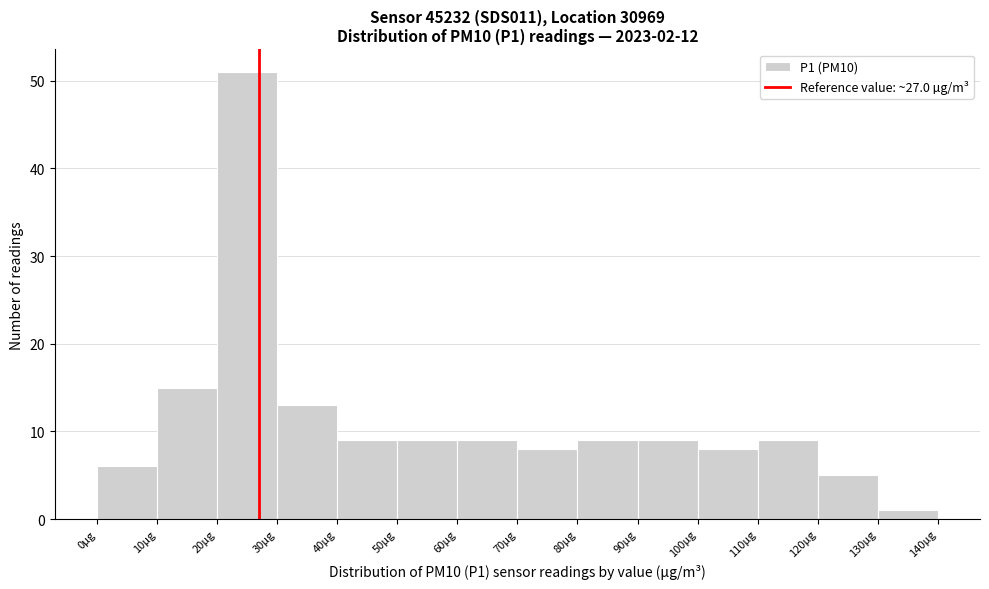

Reading left to right, transcribe this chart: for each bar, give the range it covers on the x-axis and its height. The values are not printed on the chart, so give them approximately, as read against the axis.

0 to 10: 6
10 to 20: 15
20 to 30: 51
30 to 40: 13
40 to 50: 9
50 to 60: 9
60 to 70: 9
70 to 80: 8
80 to 90: 9
90 to 100: 9
100 to 110: 8
110 to 120: 9
120 to 130: 5
130 to 140: 1